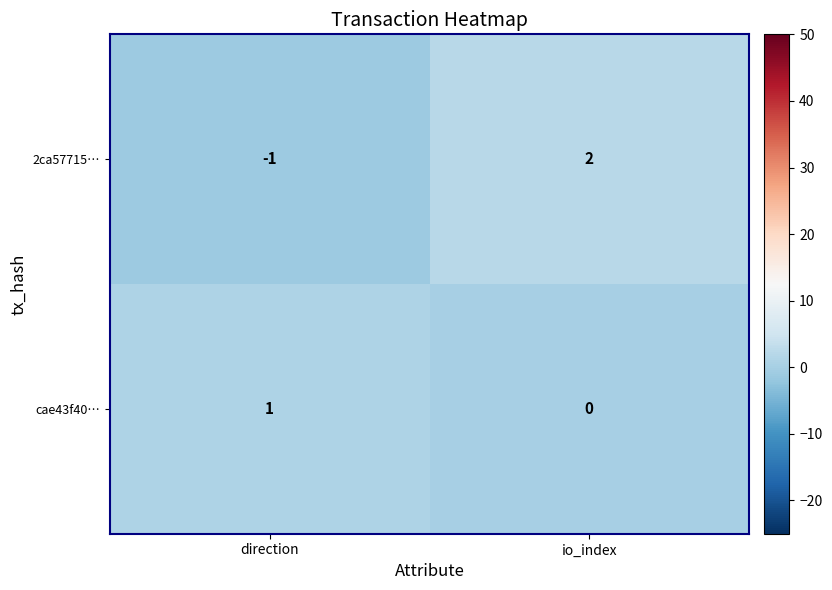

Reading left to right, list all the values displayed in this chart.

2ca57715…: direction=-1	io_index=2
cae43f40…: direction=1	io_index=0